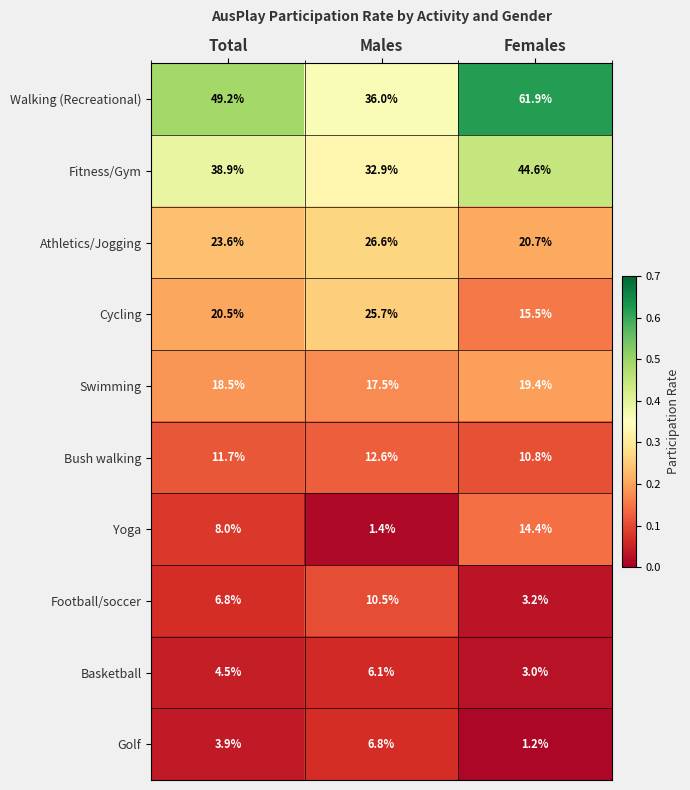

Reading left to right, list all the values displayed in this chart.

Walking (Recreational): 49.2	36.0	61.9
Fitness/Gym: 38.9	32.9	44.6
Athletics/Jogging: 23.6	26.6	20.7
Cycling: 20.5	25.7	15.5
Swimming: 18.5	17.5	19.4
Bush walking: 11.7	12.6	10.8
Yoga: 8.0	1.4	14.4
Football/soccer: 6.8	10.5	3.2
Basketball: 4.5	6.1	3.0
Golf: 3.9	6.8	1.2